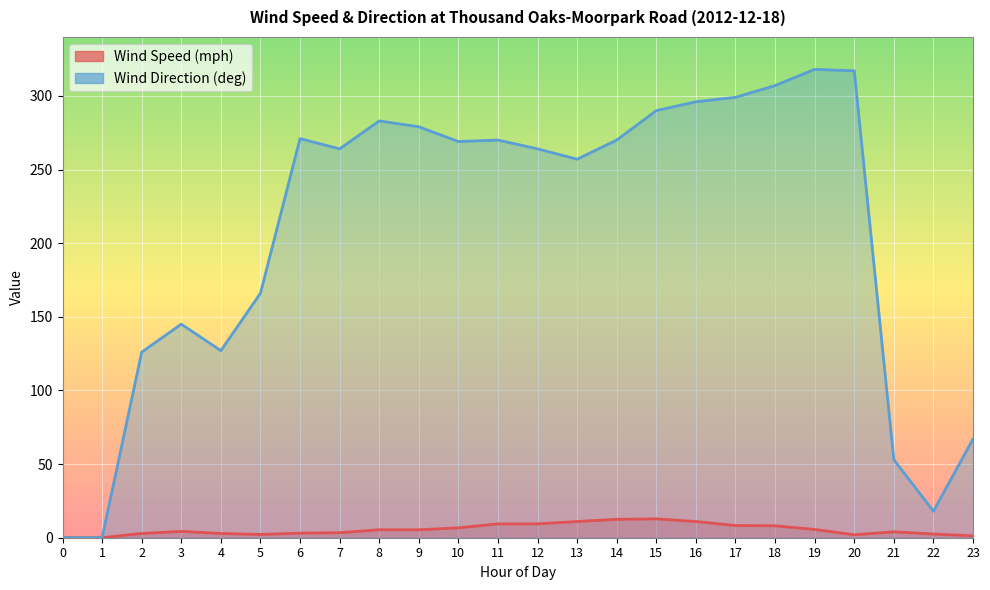

How many values in the Wind Direction (deg) series are below 269?

12